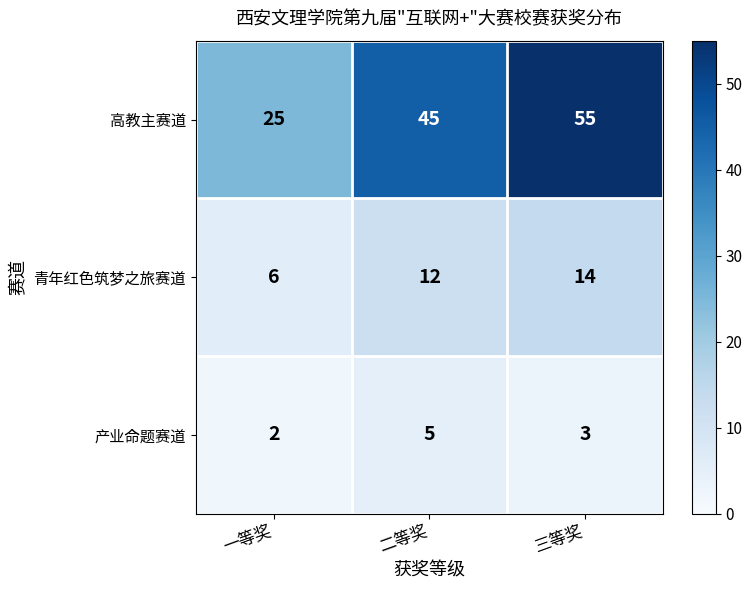

Which series has the largest total across all categories?

高教主赛道